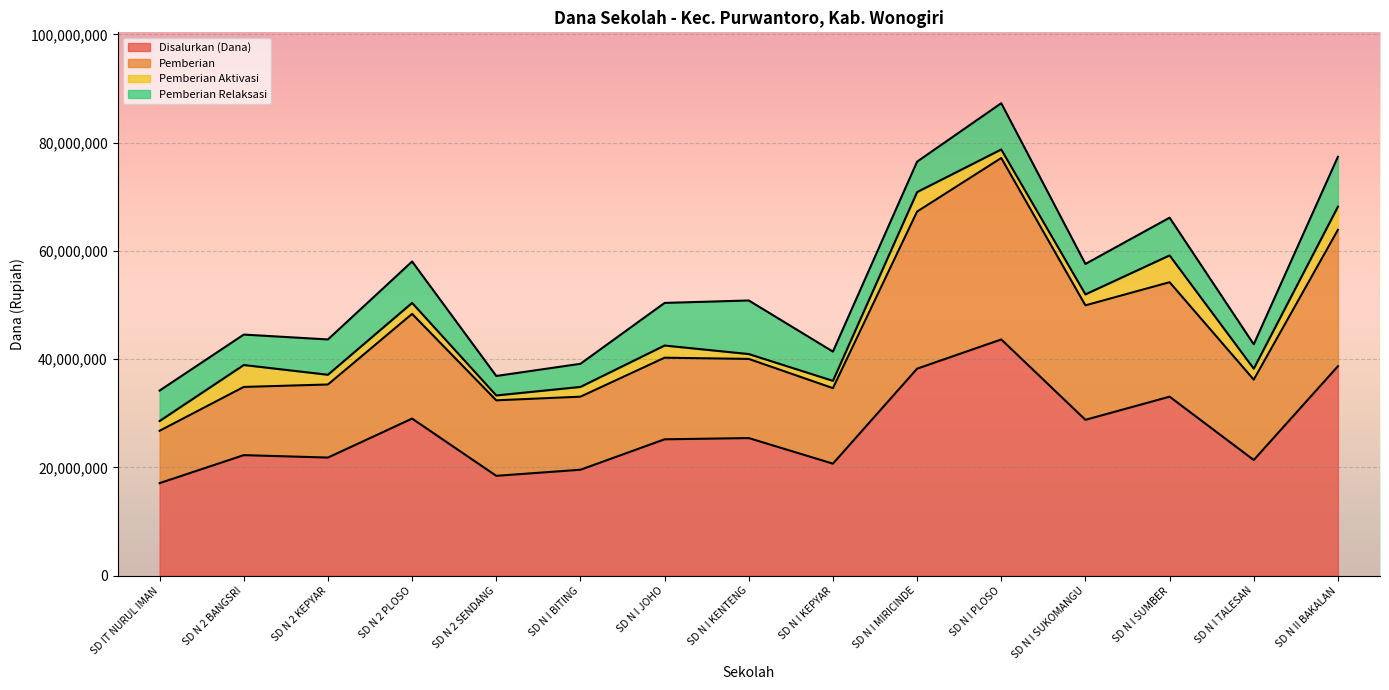

What is the total value across all series at SD N I JOHO?

50400000